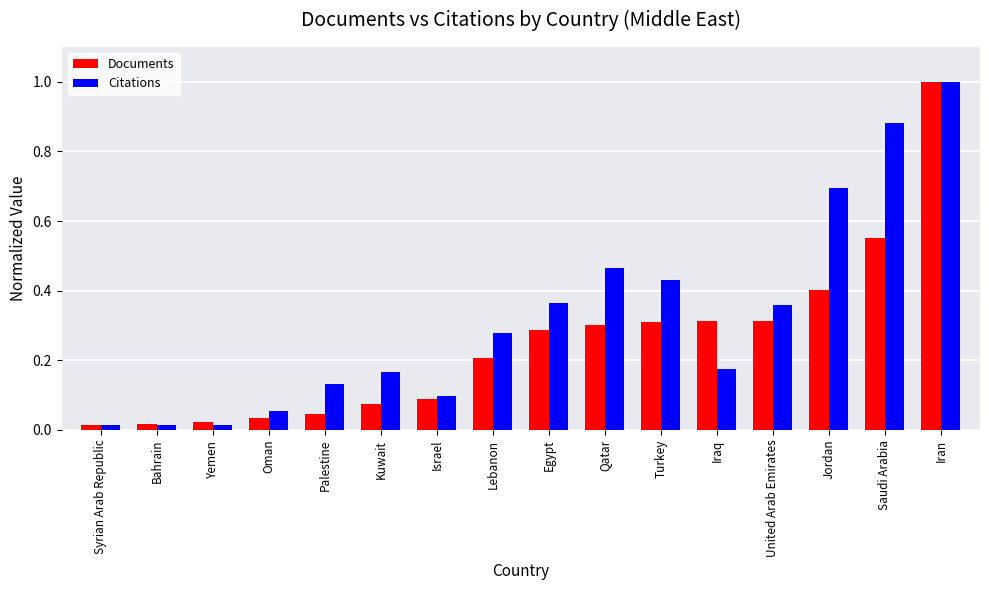

What is the label of the 15th bar from the left?

Saudi Arabia